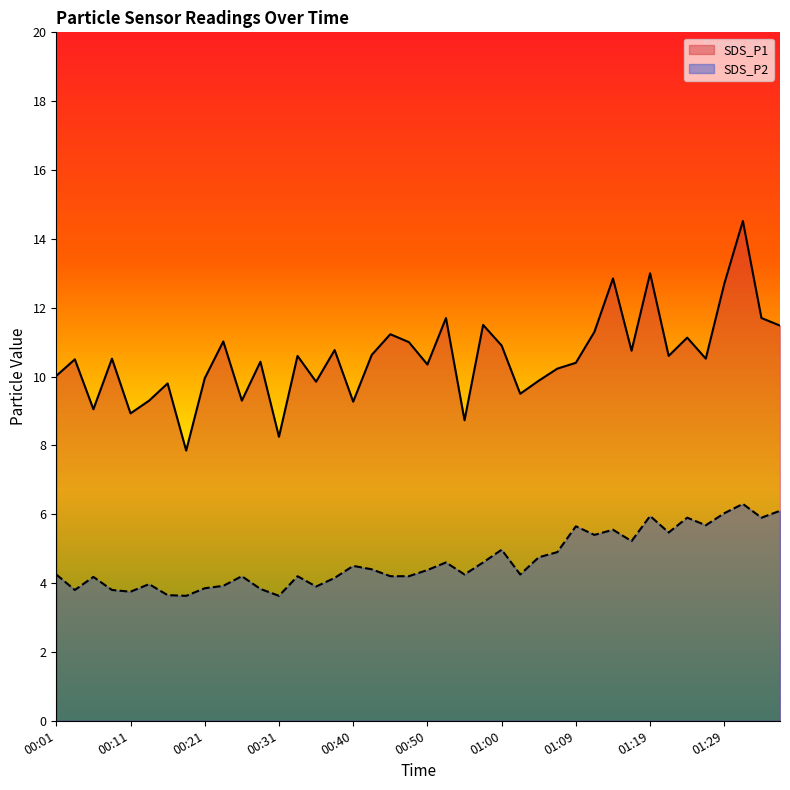

Is it true that SDS_P1 equals 10.9 at 01:00?

True